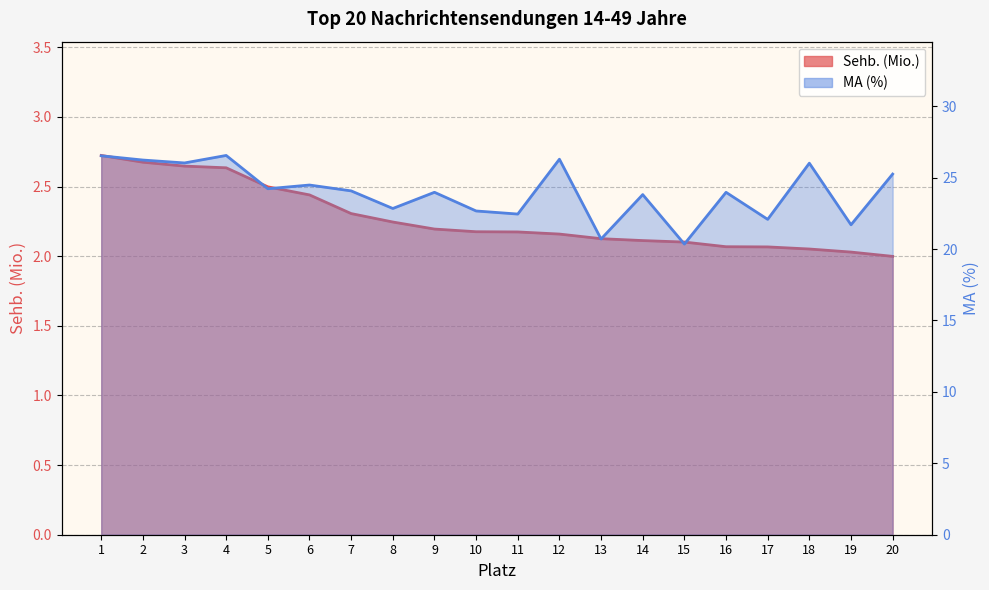

What is the difference between the second highest and second lowest values in the MA (%) series?

5.8